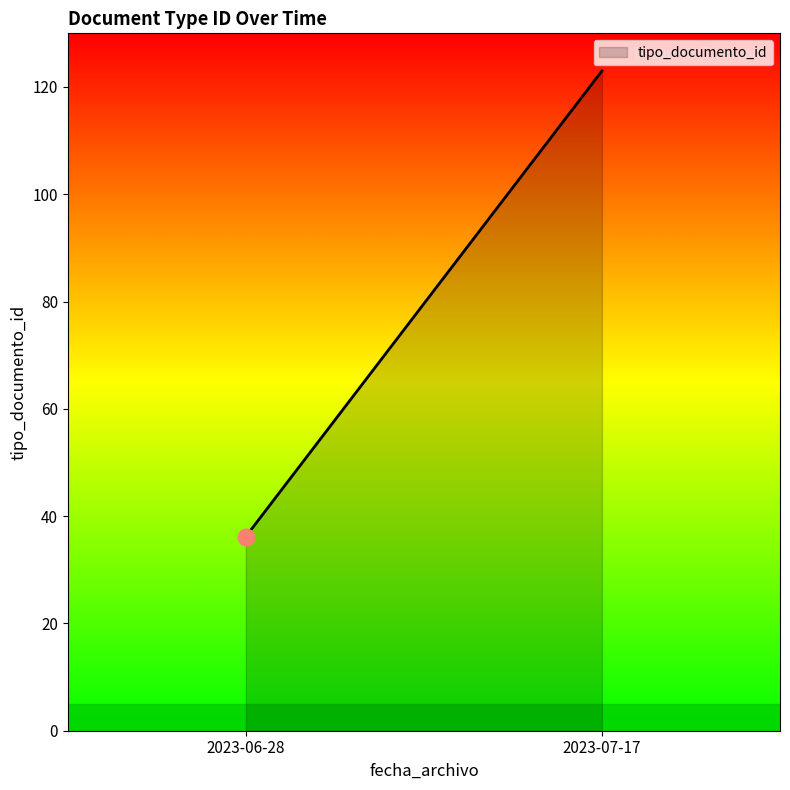

What is the greatest value displayed?

123.0